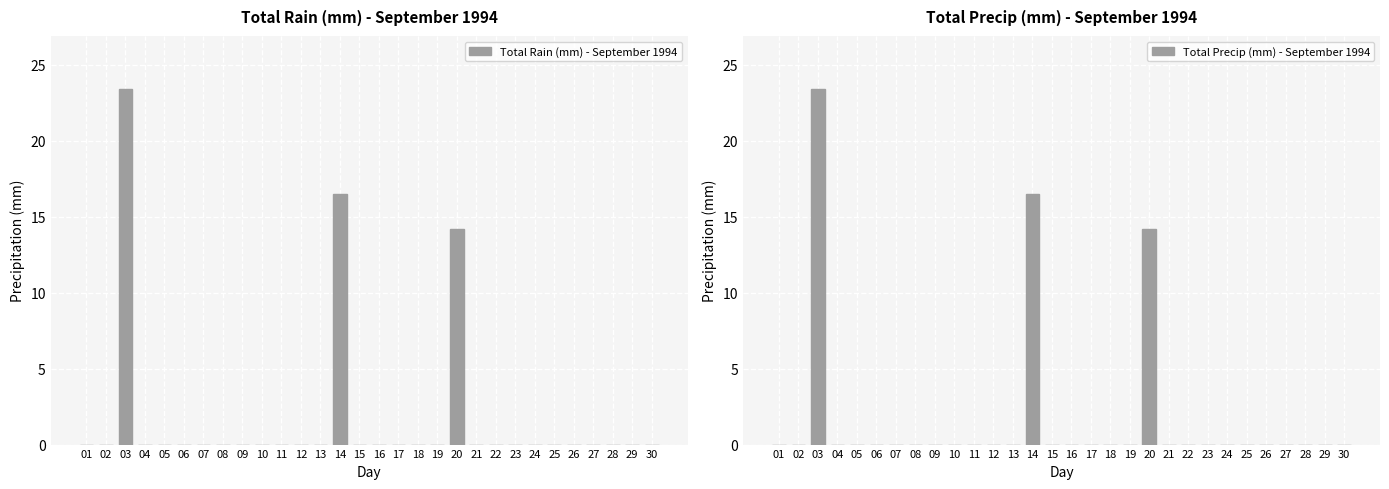

The value of Total Precip (mm) - September 1994 at 23 is 0.0. True or false?

True